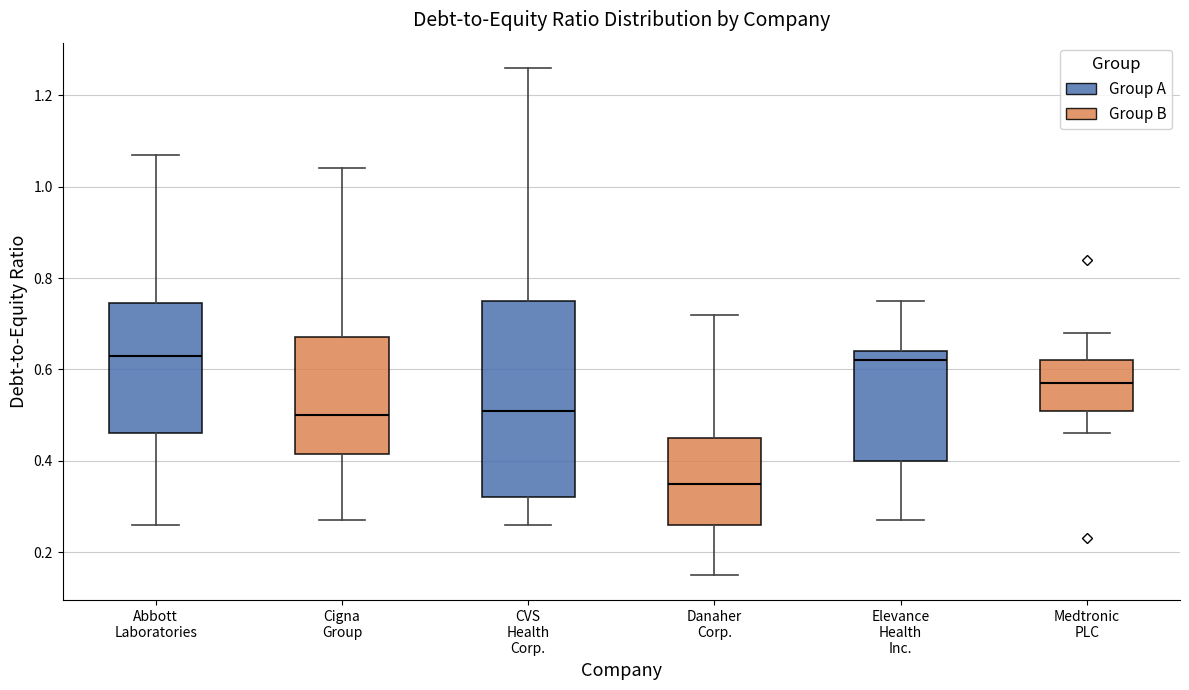

Where does the median line of the box for Medtronic PLC sit on the y-axis? The values are not printed on the chart, so give them approximately, as read against the axis.

0.58